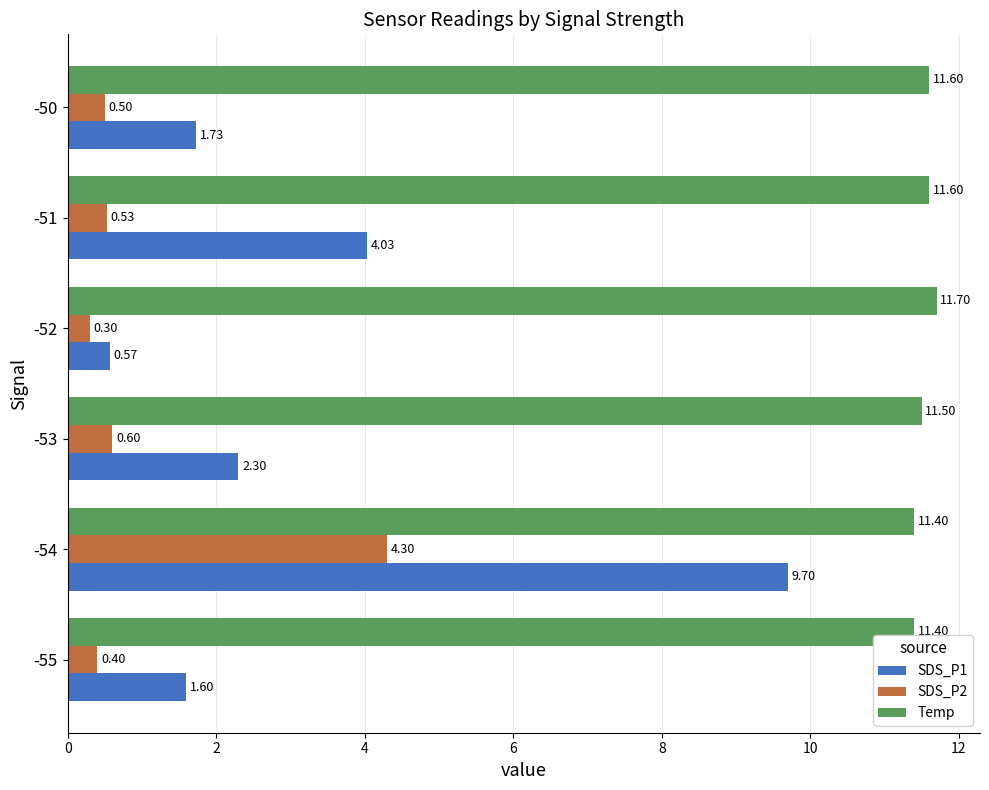

What is the sum of all SDS_P2 values?

6.6